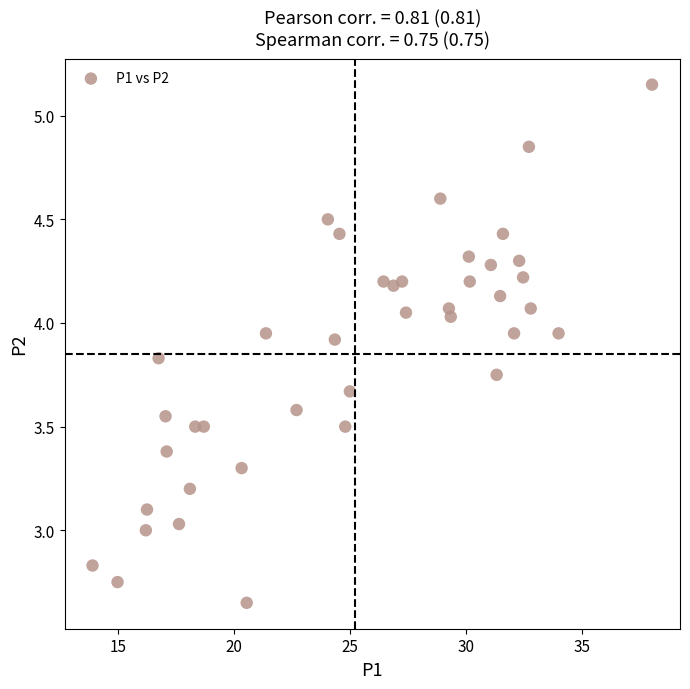

What is the range of X values (max minus min)?

24.1